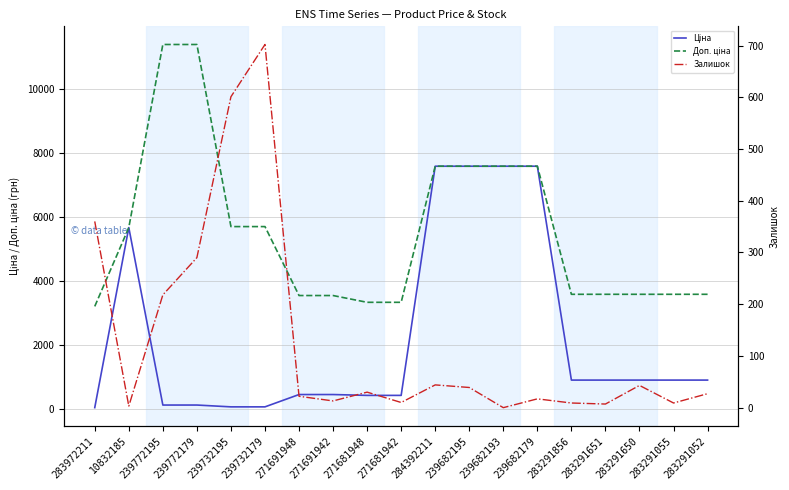

What is the label of the 18th point from the right?

10832185